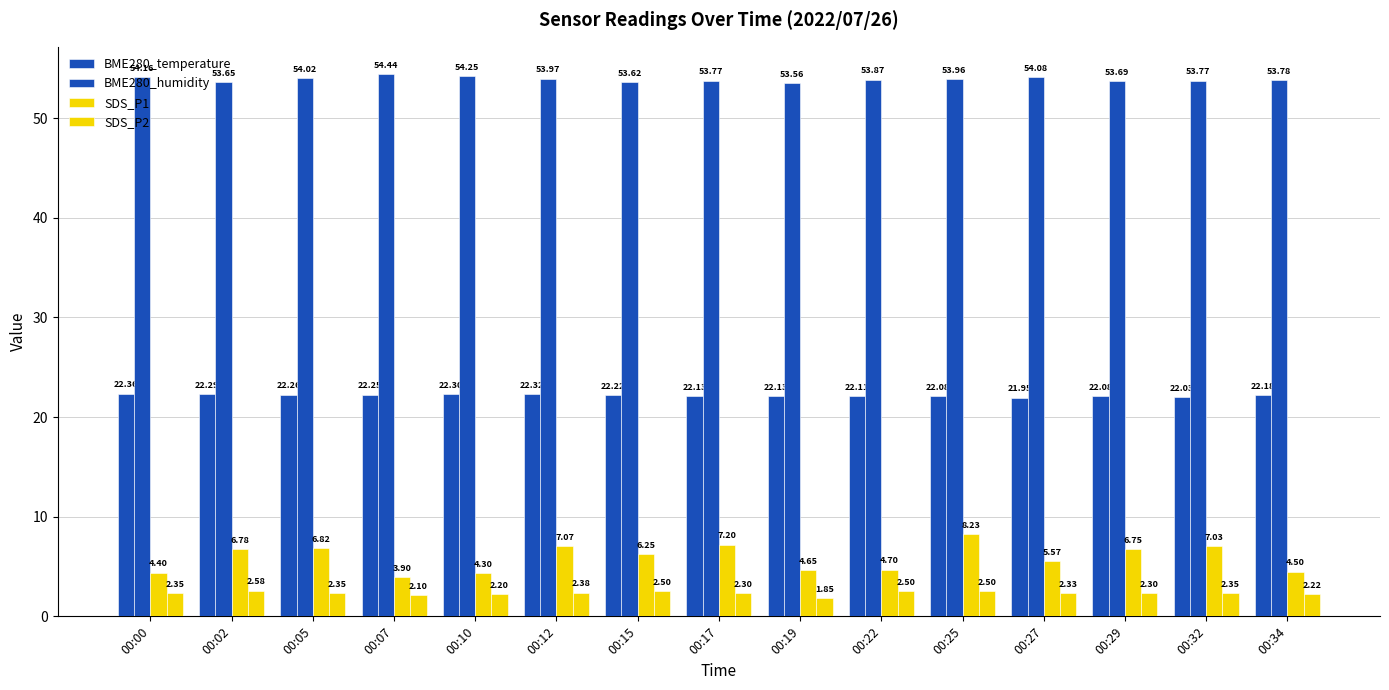

Reading left to right, transcribe all the data shown in this chart.

BME280_temperature: 00:00=22.4	00:02=22.3	00:05=22.3	00:07=22.2	00:10=22.3	00:12=22.3	00:15=22.2	00:17=22.1	00:19=22.1	00:22=22.1	00:25=22.1	00:27=21.9	00:29=22.1	00:32=22.0	00:34=22.2
BME280_humidity: 00:00=54.2	00:02=53.6	00:05=54.0	00:07=54.4	00:10=54.2	00:12=54.0	00:15=53.6	00:17=53.8	00:19=53.6	00:22=53.9	00:25=54.0	00:27=54.1	00:29=53.7	00:32=53.8	00:34=53.8
SDS_P1: 00:00=4.4	00:02=6.8	00:05=6.8	00:07=3.9	00:10=4.3	00:12=7.1	00:15=6.2	00:17=7.2	00:19=4.7	00:22=4.7	00:25=8.2	00:27=5.6	00:29=6.8	00:32=7.0	00:34=4.5
SDS_P2: 00:00=2.4	00:02=2.6	00:05=2.4	00:07=2.1	00:10=2.2	00:12=2.4	00:15=2.5	00:17=2.3	00:19=1.9	00:22=2.5	00:25=2.5	00:27=2.3	00:29=2.3	00:32=2.4	00:34=2.2